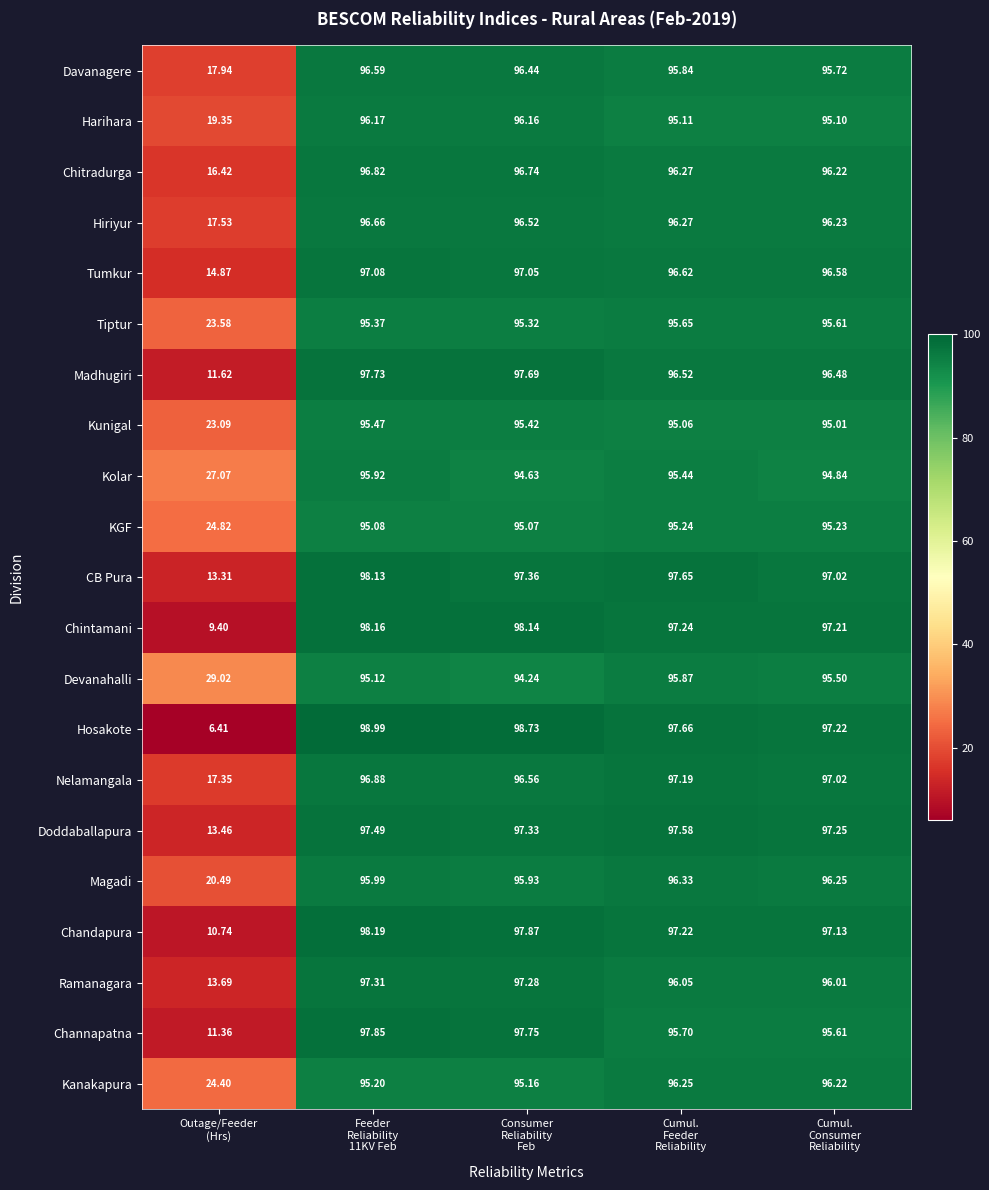

Which series has the largest total across all categories?

Devanahalli